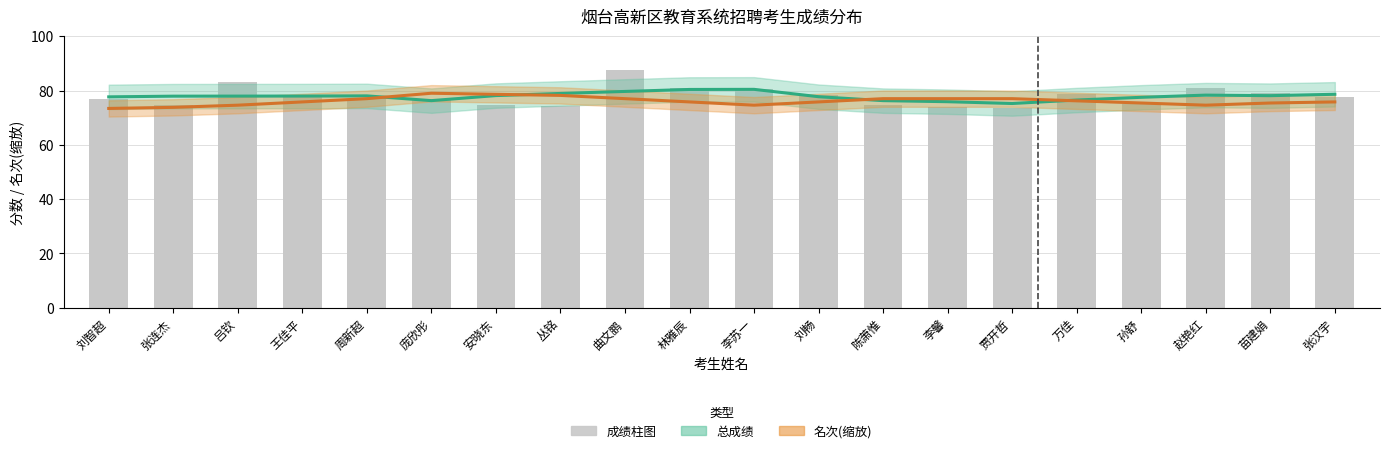

What is the highest value of the 总成绩 (平滑) series?

80.4